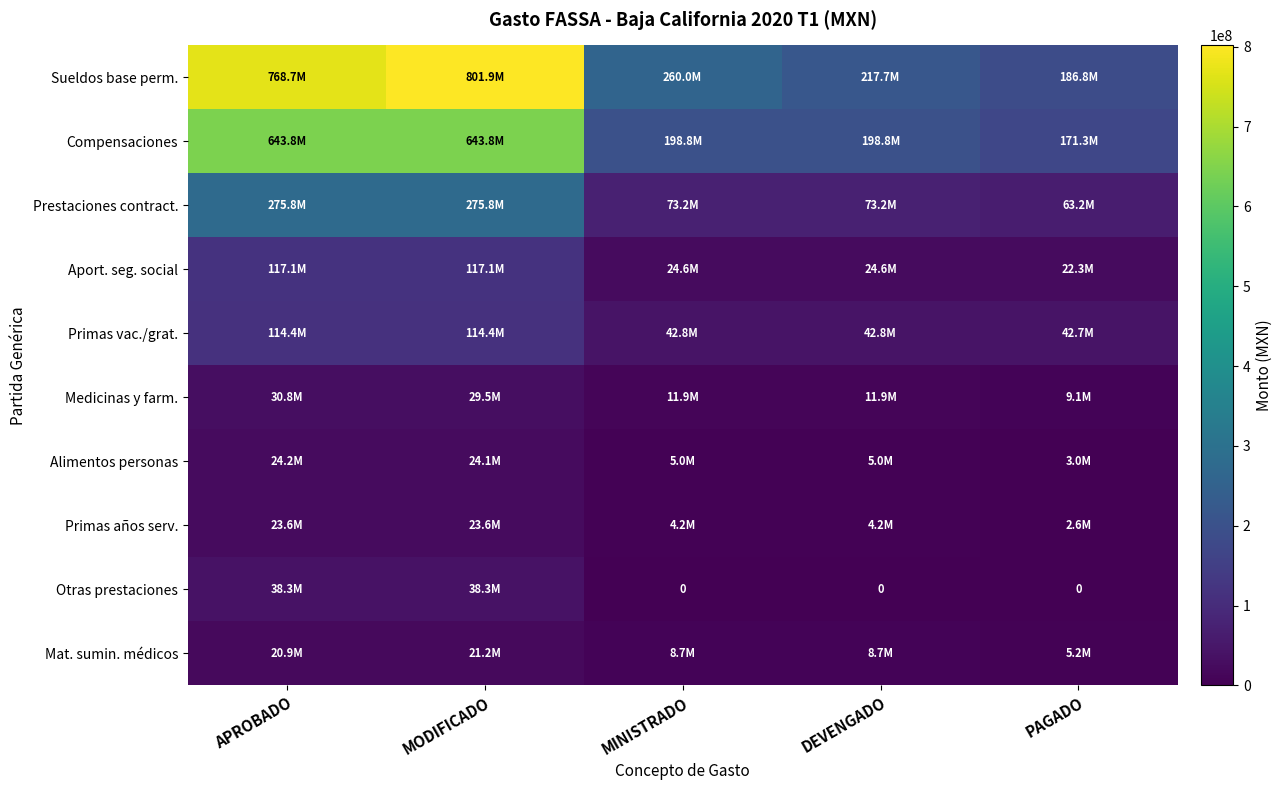

Which series changed the most between MODIFICADO and MINISTRADO?

Sueldos base perm.